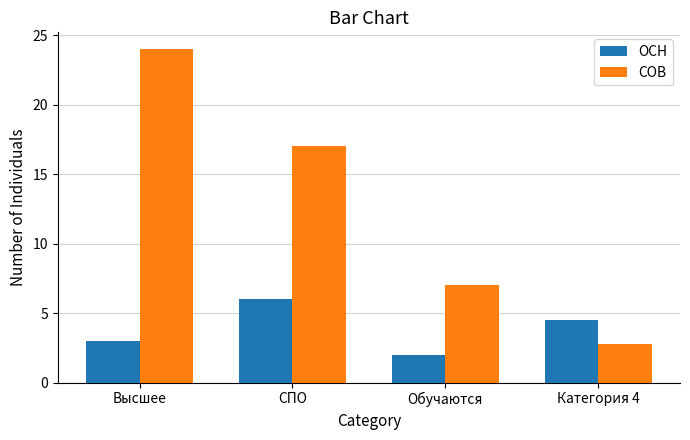

What is the value of the ОСН bar at the 1st from the left?

3.0